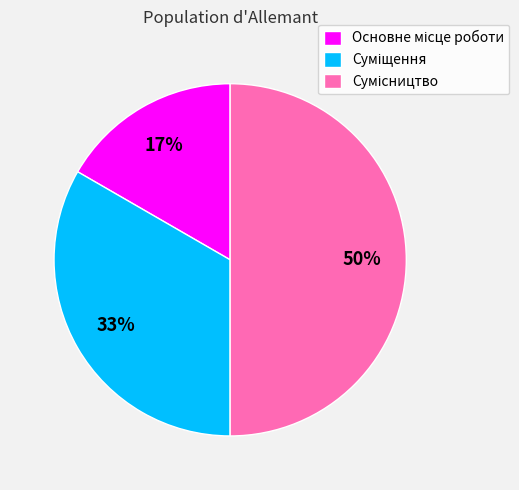

To the nearest percent, what is the average slice percentage?

33%